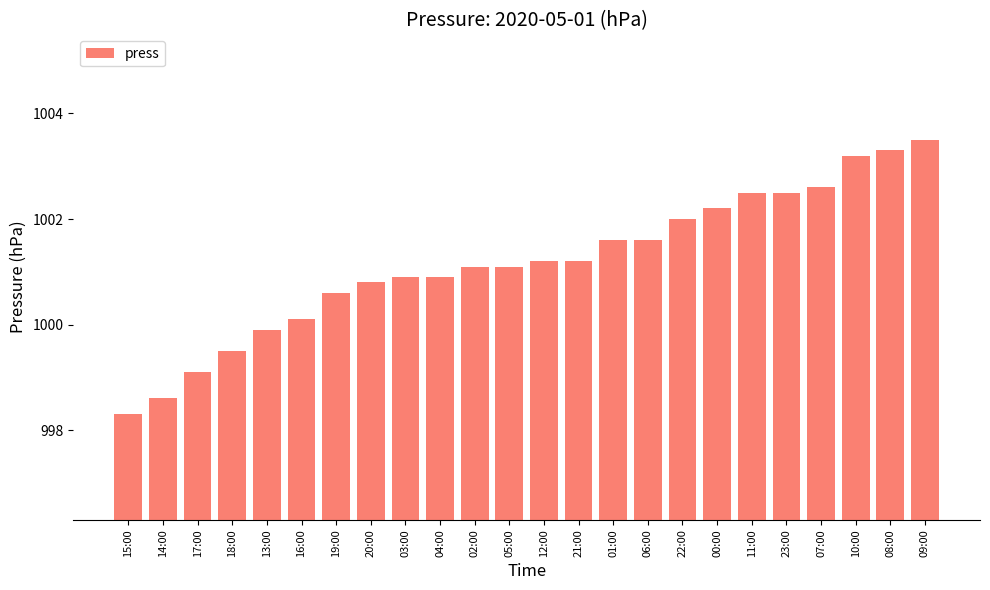

Which label corresponds to the smallest value in the chart?

15:00